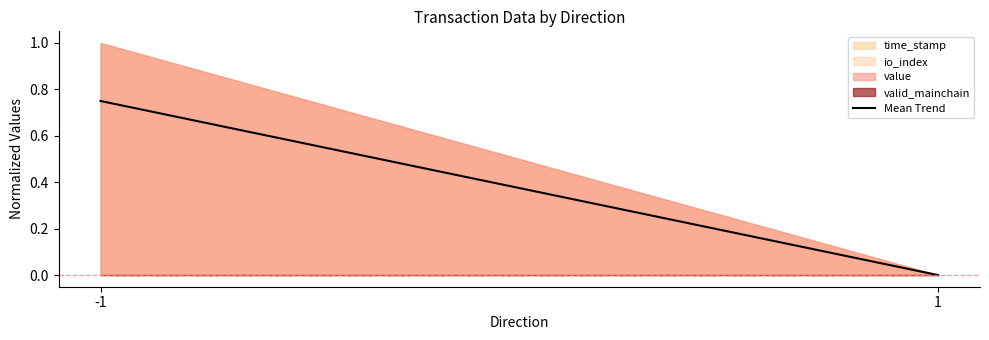

Does the chart have visible grid lines?

No